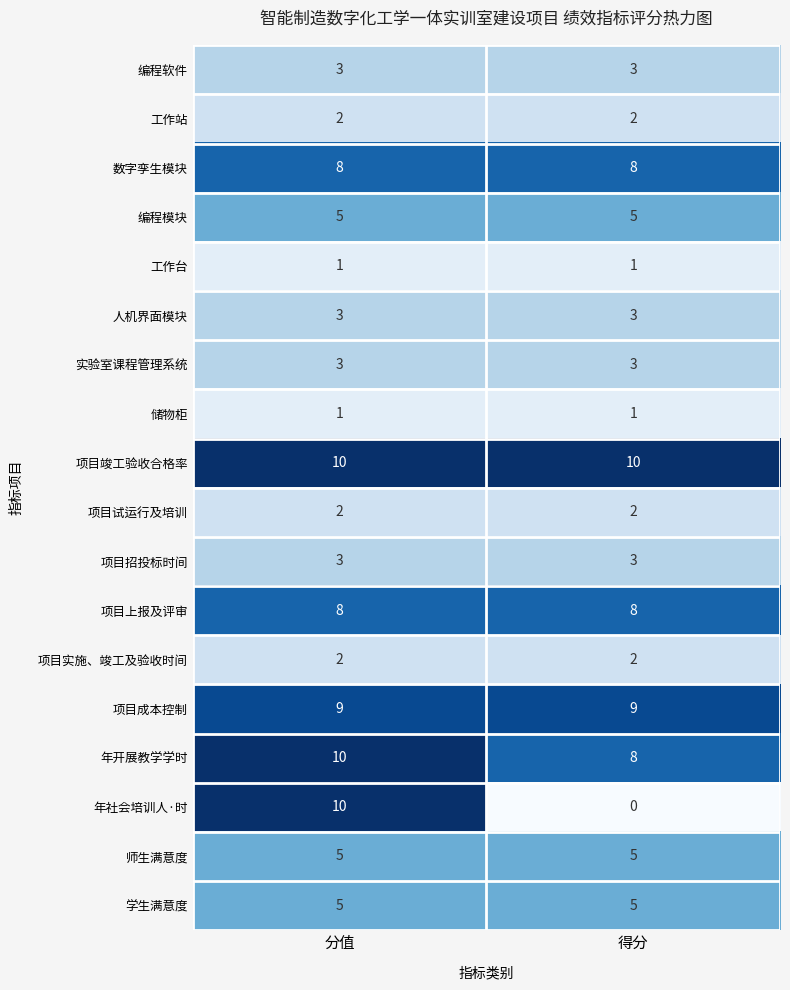

What is the total value across all series at 得分?

78